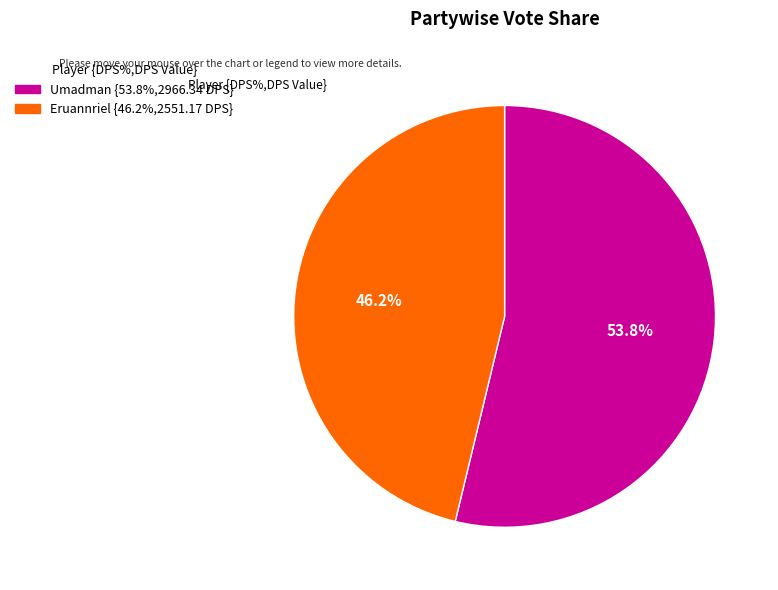

Which category accounts for the majority?

Umadman